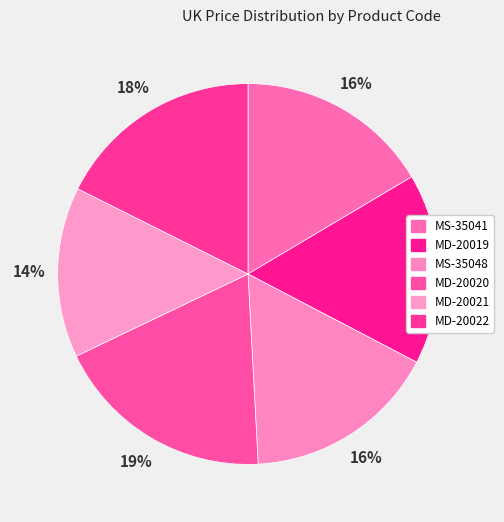

What percentage is the MD-20022 slice, to the nearest percent?

18%